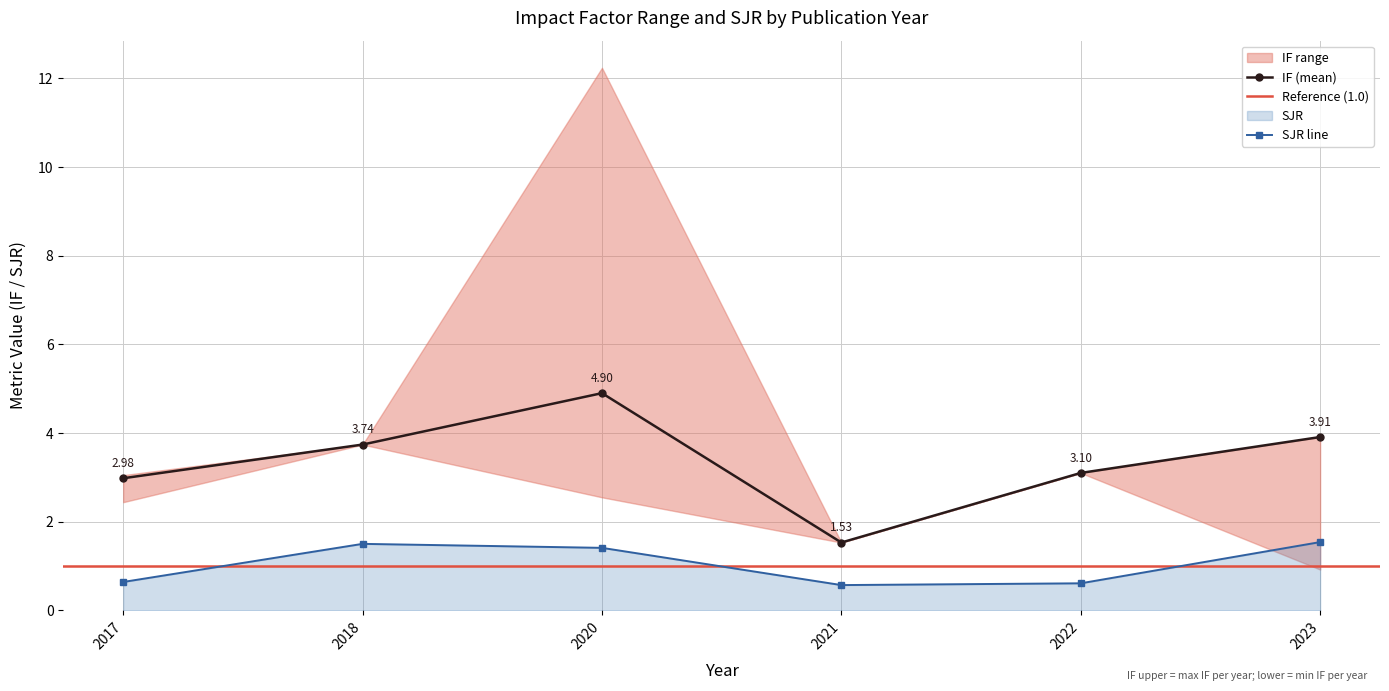

Where is SJR nearest to the value 1?

2017